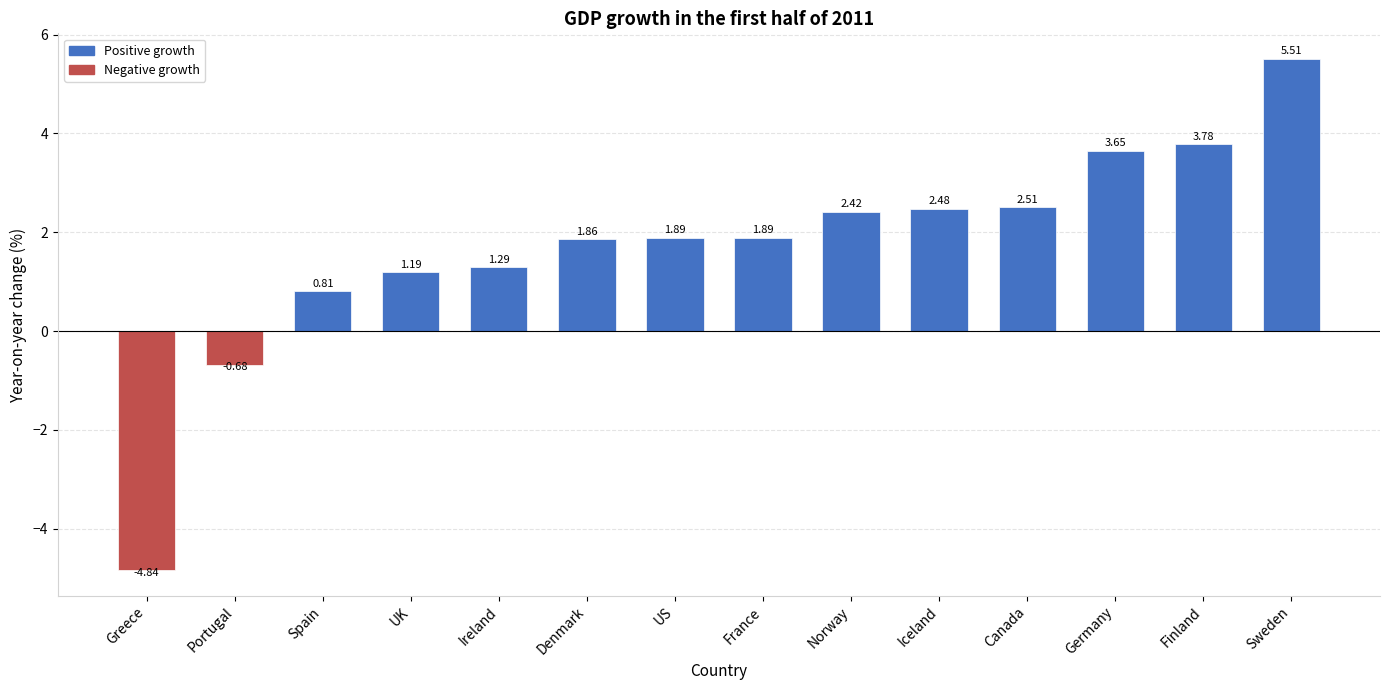

Which has a higher value, Sweden or Denmark?

Sweden